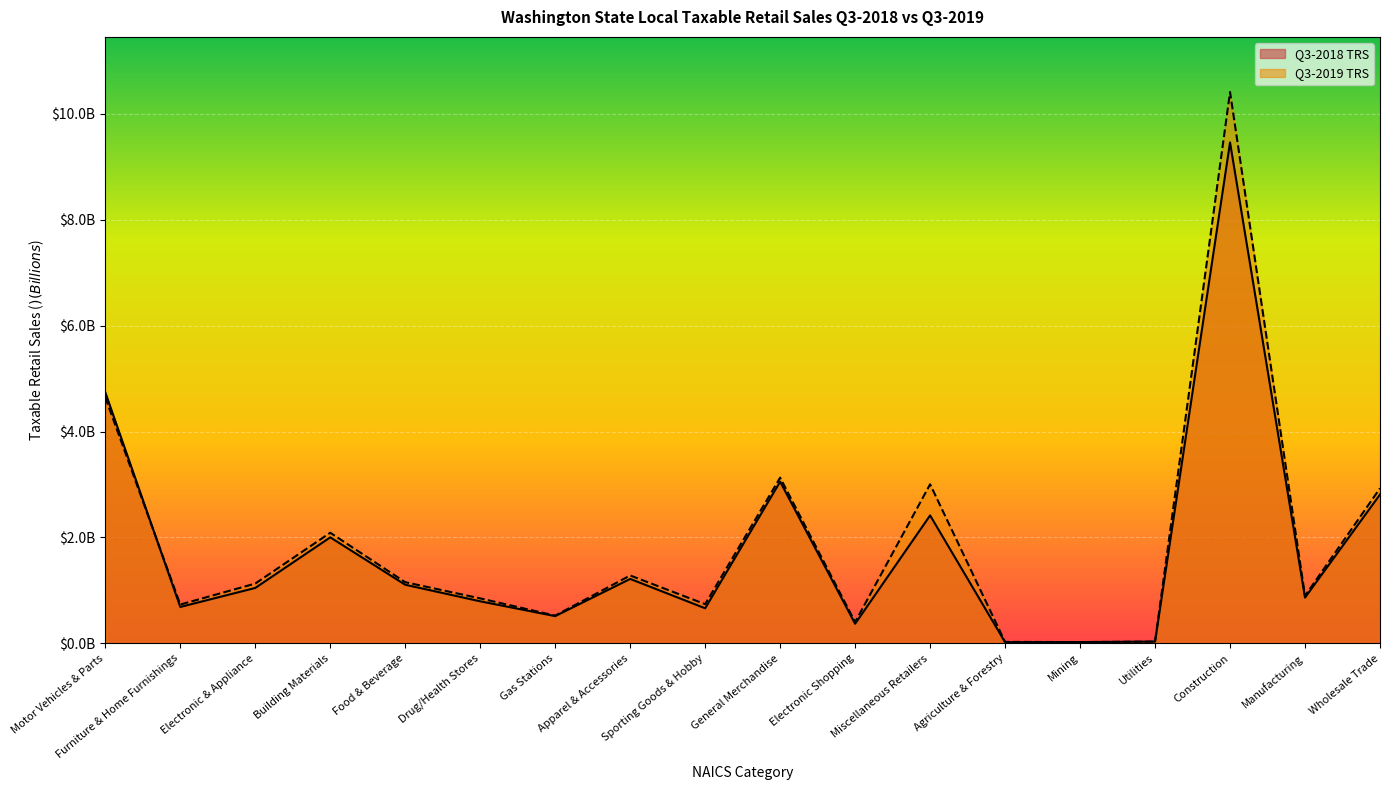

Reading left to right, extract all data points from this chart.

Q3-2018 TRS: Motor Vehicles & Parts=4.7	Furniture & Home Furnishings=0.7	Electronic & Appliance=1.0	Building Materials=2.0	Food & Beverage=1.1	Drug/Health Stores=0.8	Gas Stations=0.5	Apparel & Accessories=1.2	Sporting Goods & Hobby=0.7	General Merchandise=3.1	Electronic Shopping=0.4	Miscellaneous Retailers=2.4	Agriculture & Forestry=0.0	Mining=0.0	Utilities=0.0	Construction=9.5	Manufacturing=0.9	Wholesale Trade=2.8
Q3-2019 TRS: Motor Vehicles & Parts=4.6	Furniture & Home Furnishings=0.7	Electronic & Appliance=1.1	Building Materials=2.1	Food & Beverage=1.2	Drug/Health Stores=0.8	Gas Stations=0.5	Apparel & Accessories=1.3	Sporting Goods & Hobby=0.7	General Merchandise=3.1	Electronic Shopping=0.4	Miscellaneous Retailers=3.0	Agriculture & Forestry=0.0	Mining=0.0	Utilities=0.0	Construction=10.4	Manufacturing=0.9	Wholesale Trade=2.9